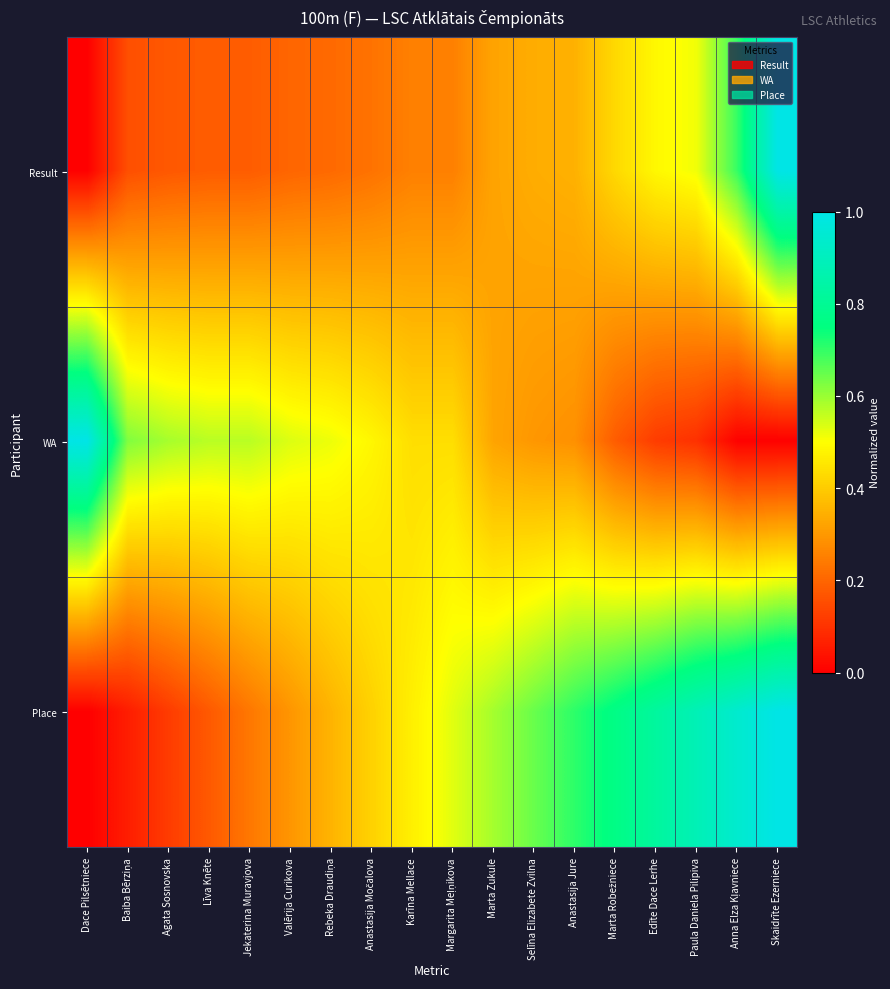

Rank the series by their average value, from highest to lowest.

Place, WA, Result